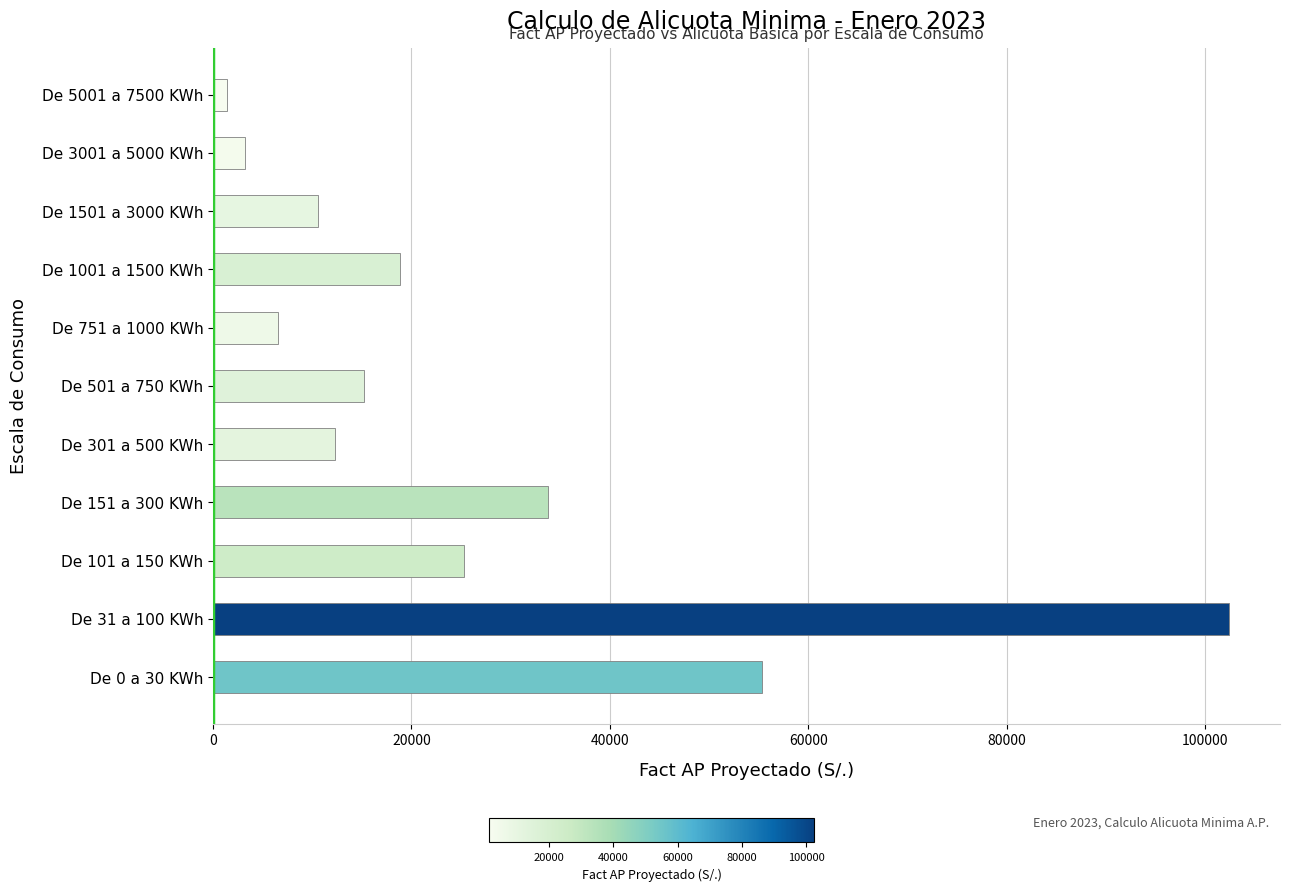

How many categories are shown in the chart?

11